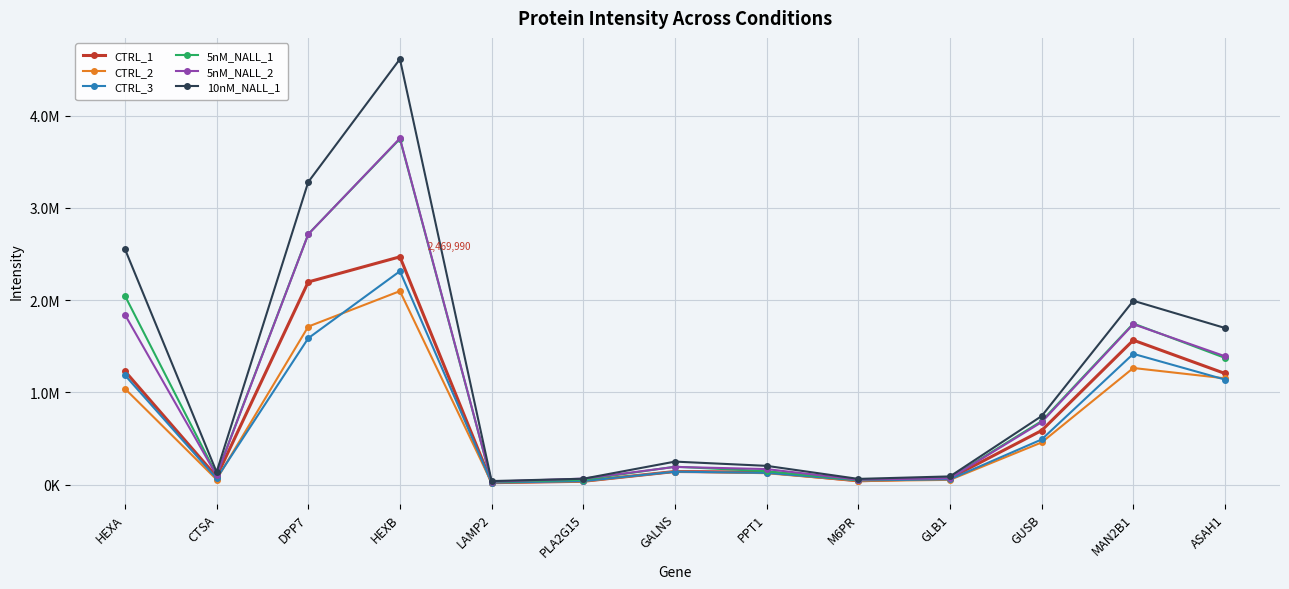

In CTRL_2, how many points are higher than both neighbors (excluding endpoints)?

3